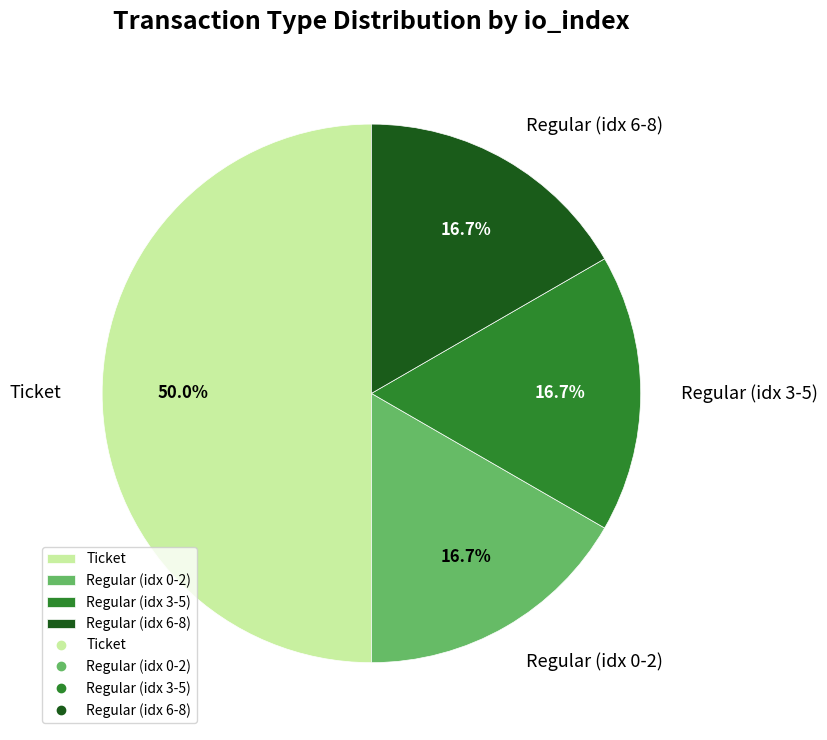

What is the largest slice in the pie chart?

Ticket